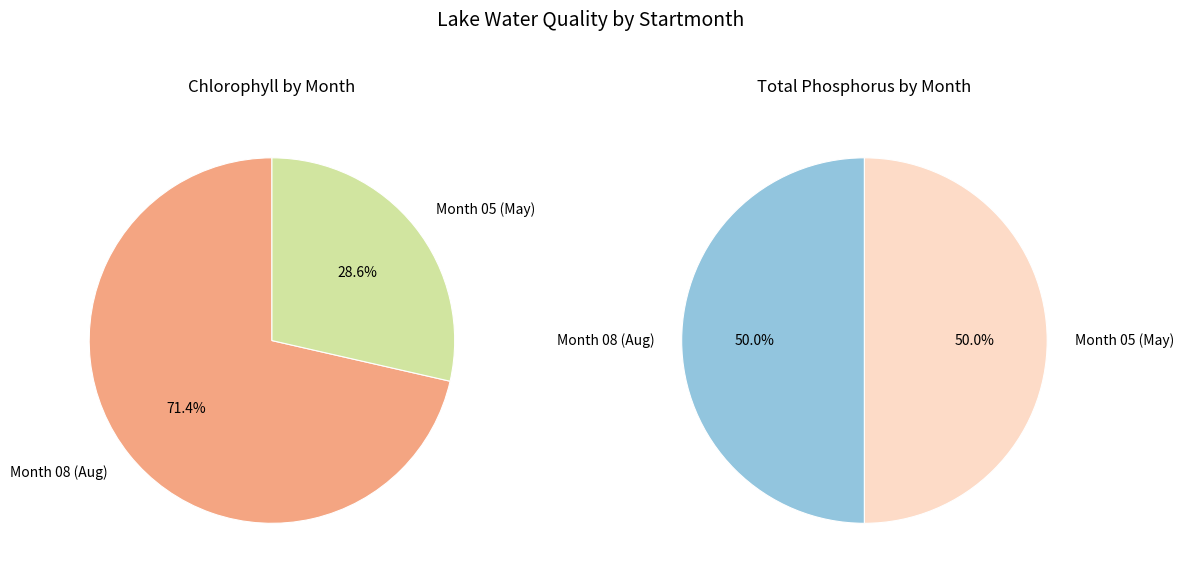

How many slices are in this pie chart?

2